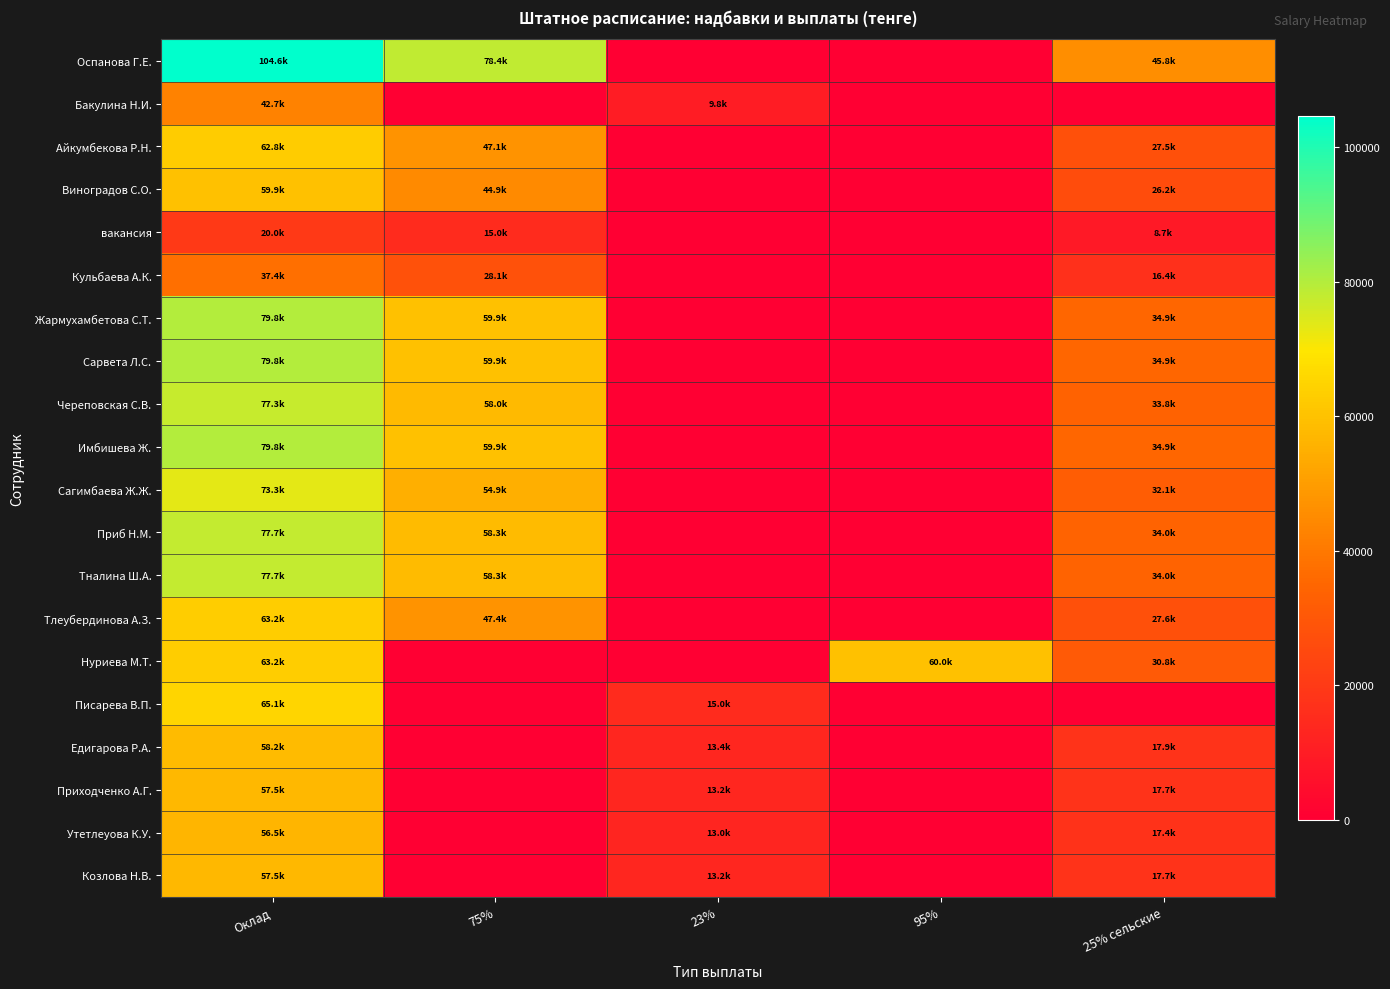

At which category is the sum across all series the highest?

Оклад